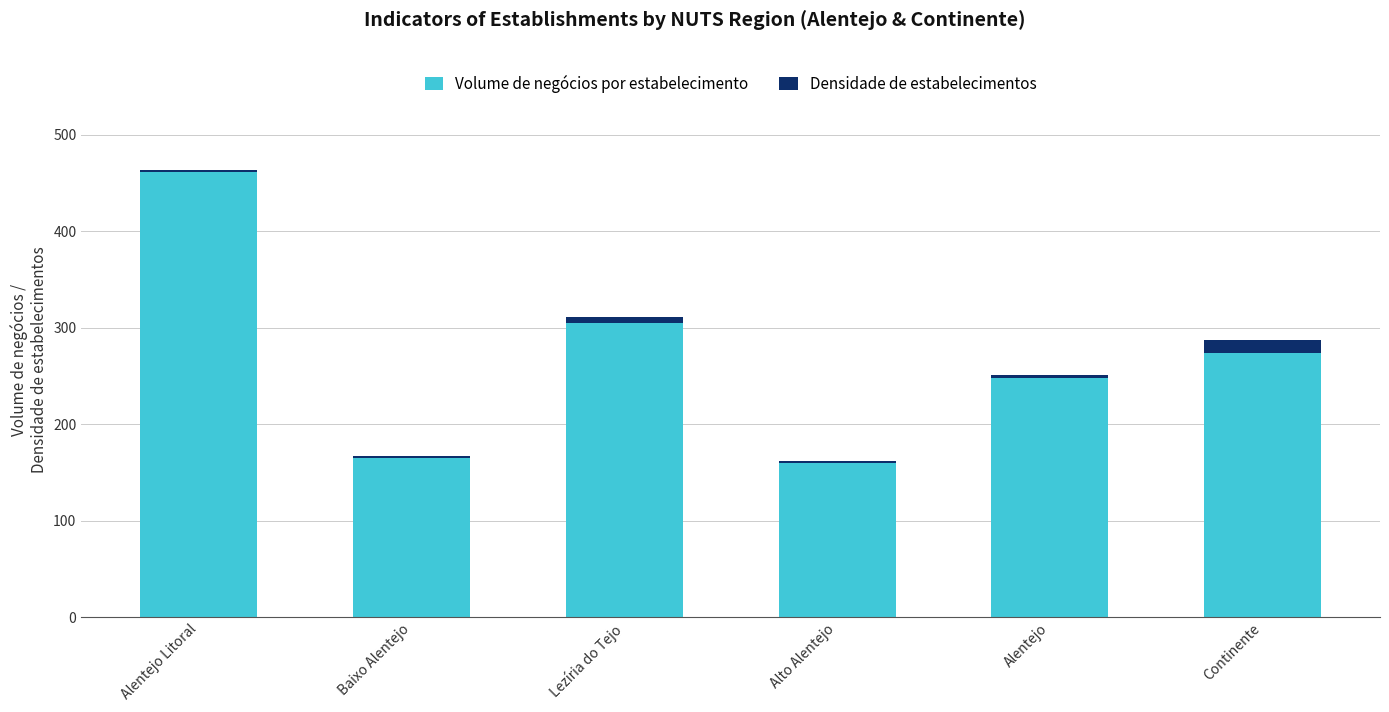

Reading left to right, what are the values for Volume de negócios por estabelecimento?

Alentejo Litoral=461.7	Baixo Alentejo=165.3	Lezíria do Tejo=304.9	Alto Alentejo=160.1	Alentejo=247.9	Continente=273.9